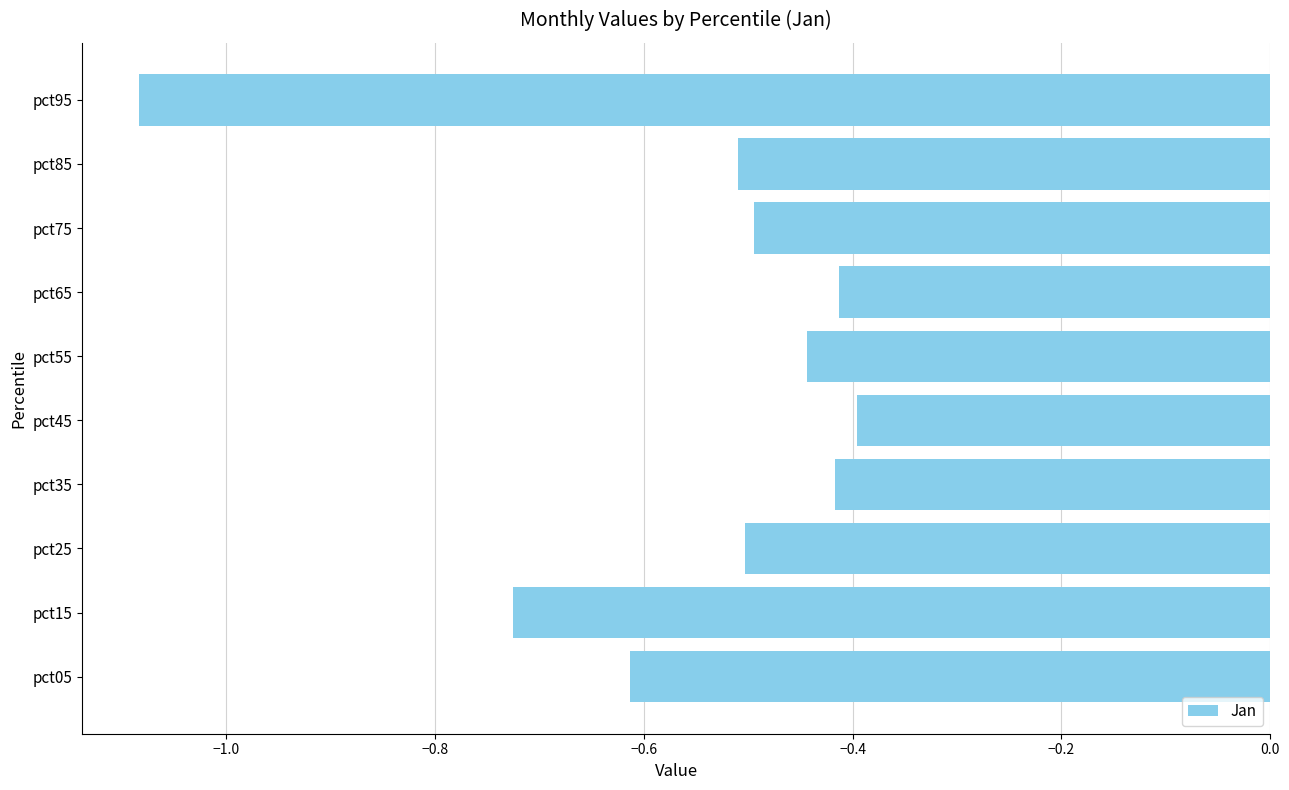

How many bars are there in total?

10